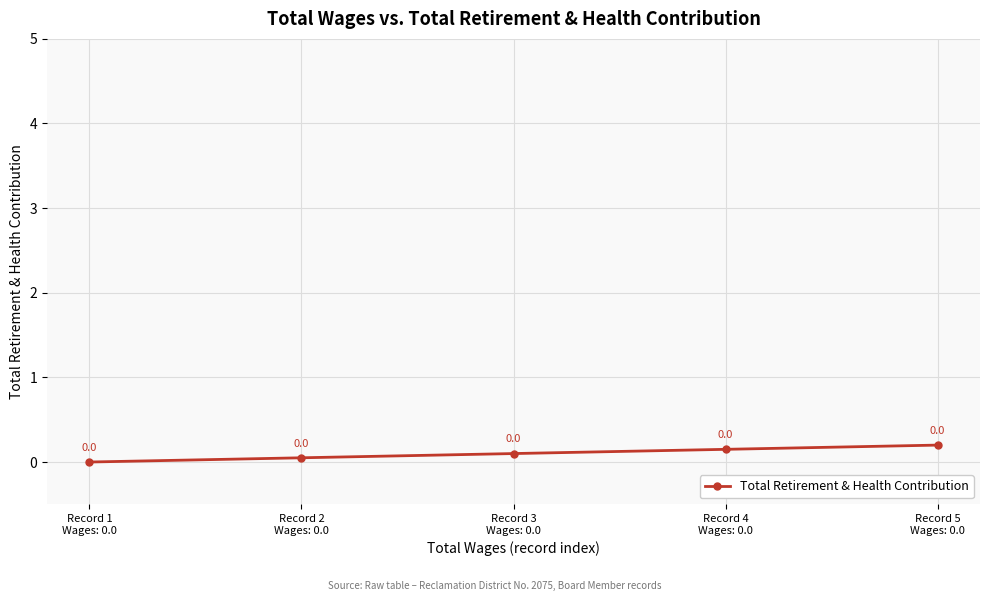

Is this an area chart (filled region under the line)?

No